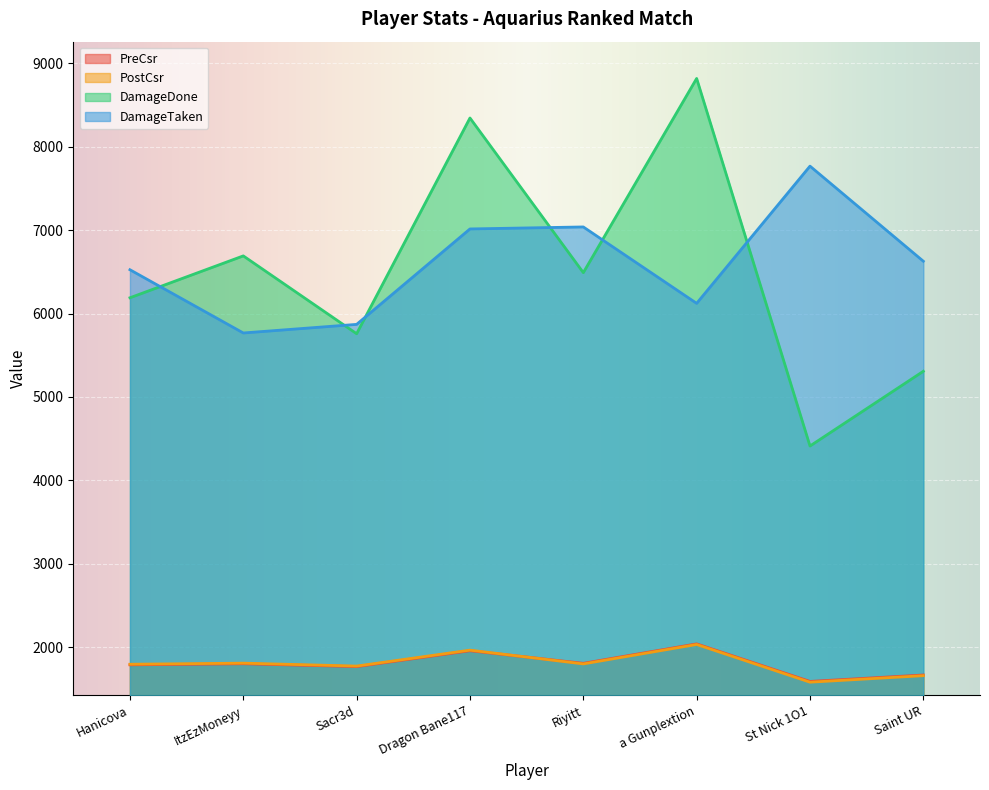

Reading right to left, list all the values displayed in this chart.

PreCsr: Saint UR=1667	St Nick 1O1=1590	a Gunplextion=2040	Riyitt=1807	Dragon Bane117=1958	Sacr3d=1768	ItzEzMoneyy=1802	Hanicova=1789
PostCsr: Saint UR=1659	St Nick 1O1=1581	a Gunplextion=2033	Riyitt=1800	Dragon Bane117=1965	Sacr3d=1774	ItzEzMoneyy=1809	Hanicova=1796
DamageDone: Saint UR=5308	St Nick 1O1=4412	a Gunplextion=8818	Riyitt=6490	Dragon Bane117=8344	Sacr3d=5758	ItzEzMoneyy=6691	Hanicova=6189
DamageTaken: Saint UR=6627	St Nick 1O1=7767	a Gunplextion=6122	Riyitt=7038	Dragon Bane117=7014	Sacr3d=5870	ItzEzMoneyy=5767	Hanicova=6525